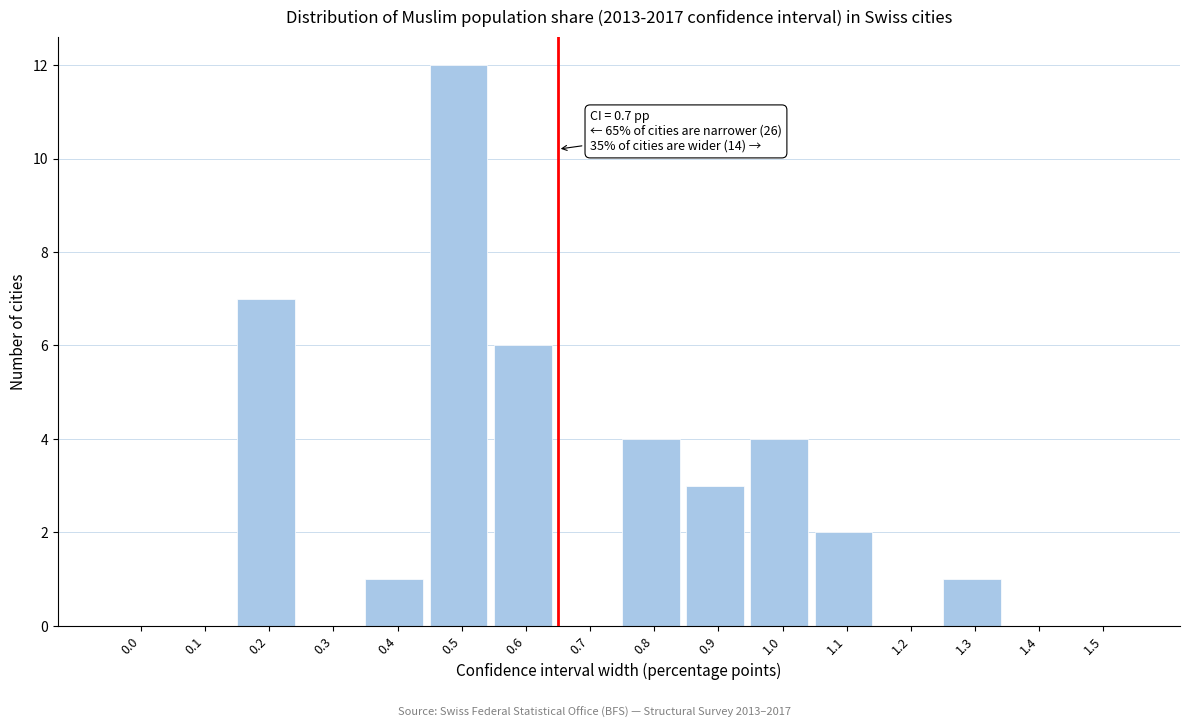

Reading right to left, extract all data points from this chart.

1.5=0	1.4=0	1.3=1	1.2=0	1.1=2	1.0=4	0.9=3	0.8=4	0.7=0	0.6=6	0.5=12	0.4=1	0.3=0	0.2=7	0.1=0	0.0=0